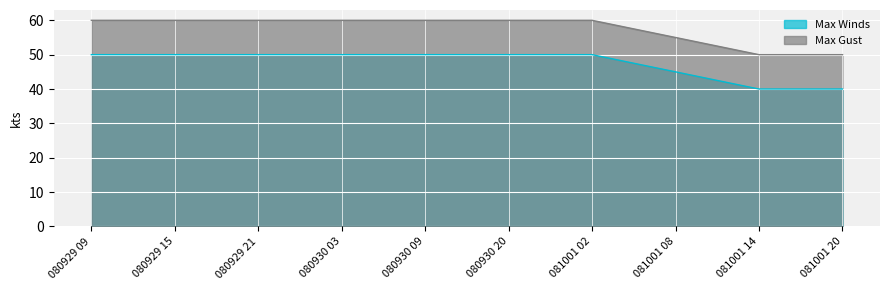

At which category is the sum across all series the highest?

080929 09